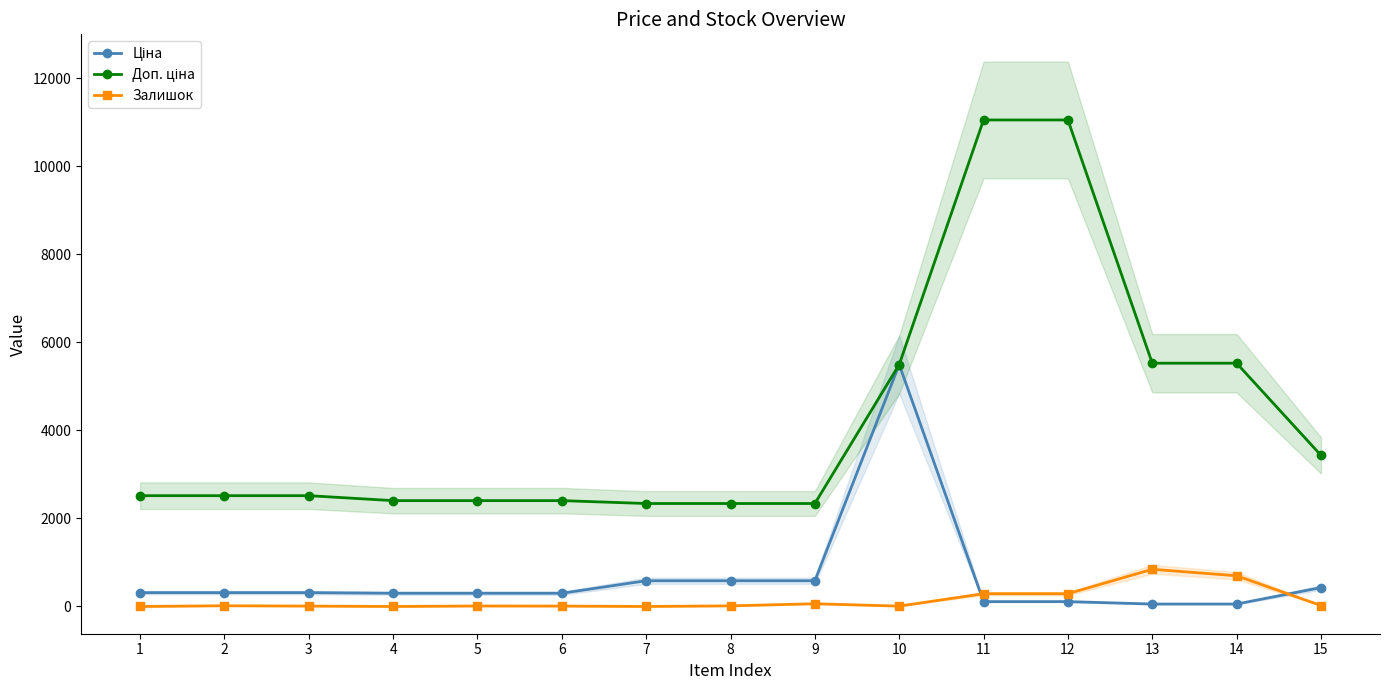

Reading right to left, what are all the values shown in this chart?

Ціна: 15=429.3	14=55.3	13=55.3	12=110.5	11=110.5	10=5497.3	9=584.9	8=584.9	7=584.9	6=300.6	5=300.6	4=300.6	3=314.7	2=314.7	1=314.7
Доп. ціна: 15=3434.6	14=5528.0	13=5528.0	12=11055.0	11=11055.0	10=5497.3	9=2339.7	8=2339.7	7=2339.7	6=2405.2	5=2405.2	4=2405.2	3=2517.5	2=2517.5	1=2517.5
Залишок: 15=22.0	14=698.0	13=845.0	12=290.0	11=290.0	10=8.0	9=62.0	8=14.0	7=0.0	6=9.0	5=11.0	4=0.0	3=9.0	2=16.0	1=0.0